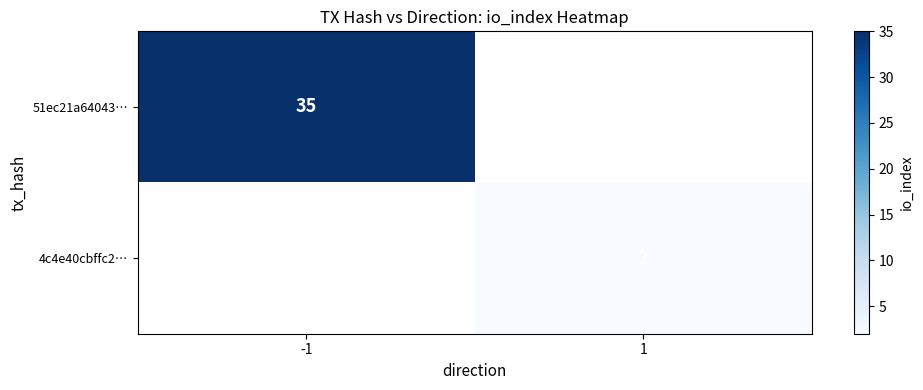

True or false: 4c4e40cbffc2… has a value of 2 at 1.

True